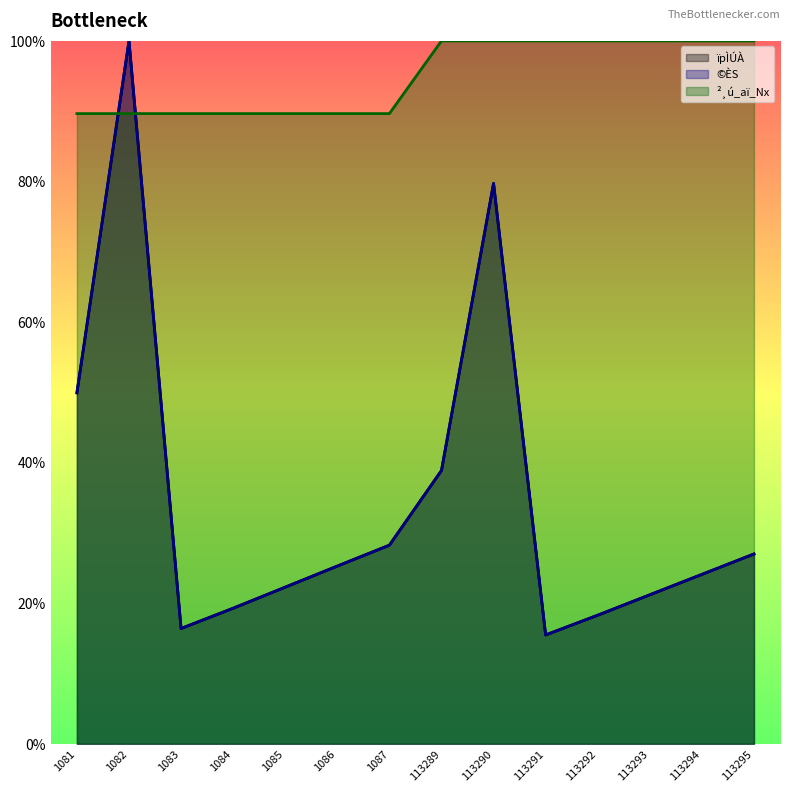

Reading right to left, list all the values displayed in this chart.

ïpÌÚÀ: 113295=27.0	113294=24.1	113293=21.2	113292=18.3	113291=15.5	113290=79.7	113289=38.9	1087=28.3	1086=25.3	1085=22.3	1084=19.3	1083=16.4	1082=100.0	1081=49.9
©ÈS: 113295=27.0	113294=24.1	113293=21.2	113292=18.3	113291=15.5	113290=79.7	113289=38.9	1087=28.3	1086=25.3	1085=22.3	1084=19.3	1083=16.4	1082=100.0	1081=49.9
²¸ú_aï_Nx: 113295=100.0	113294=100.0	113293=100.0	113292=100.0	113291=100.0	113290=100.0	113289=100.0	1087=89.7	1086=89.7	1085=89.7	1084=89.7	1083=89.7	1082=89.7	1081=89.7